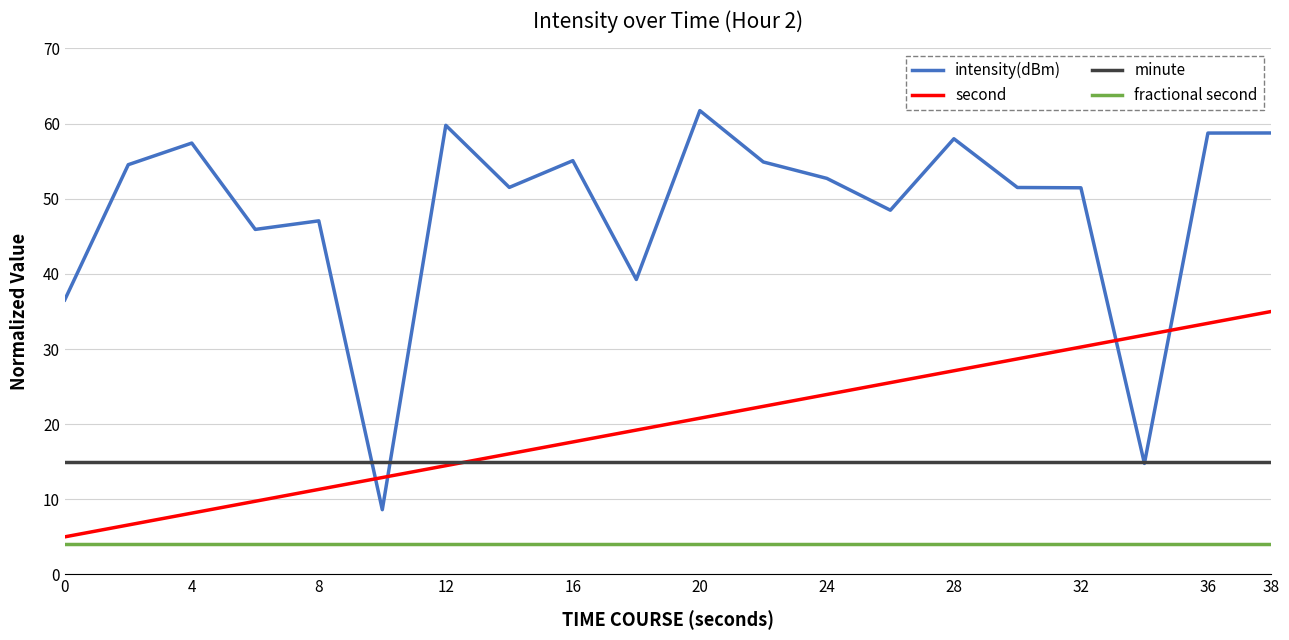

What is the minimum value for second?

5.0